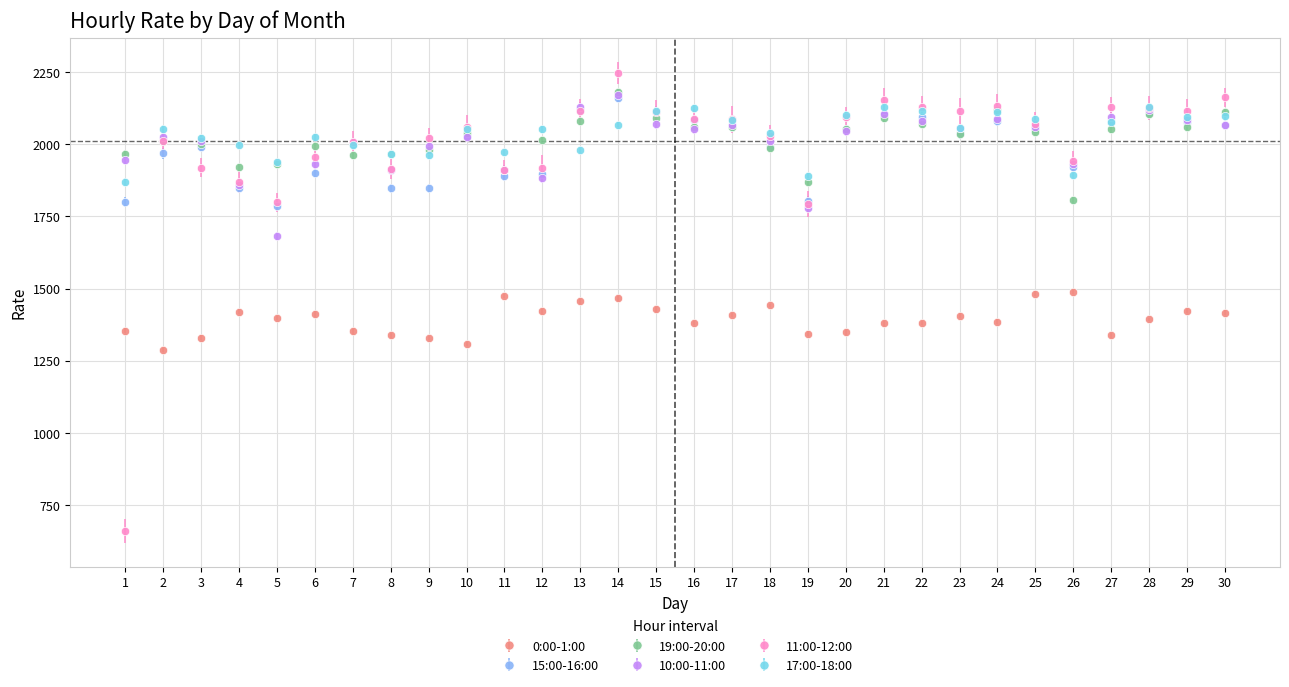

Which series has the largest total across all categories?

17:00-18:00